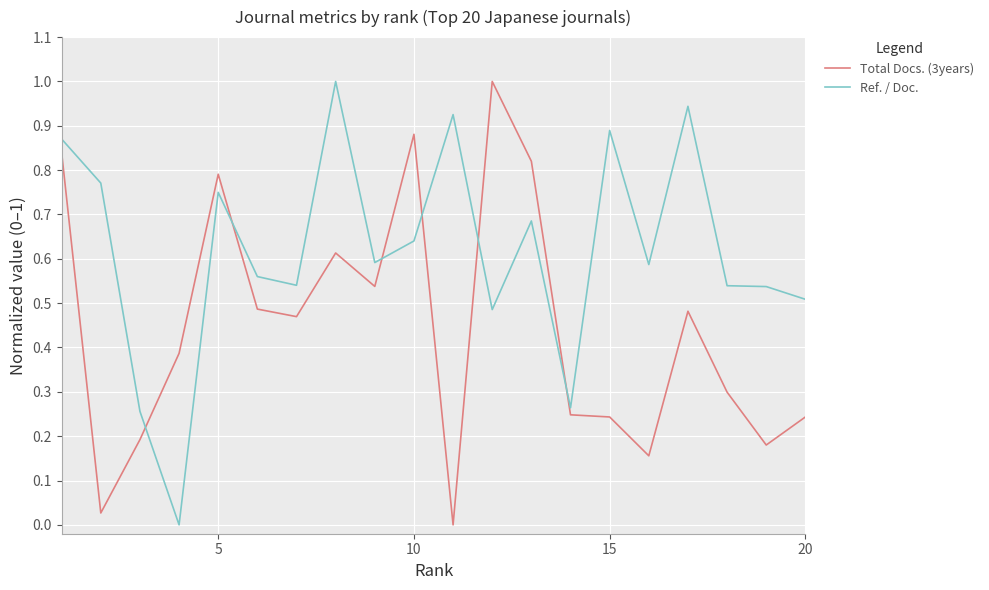

Which series has the largest total across all categories?

Ref. / Doc.